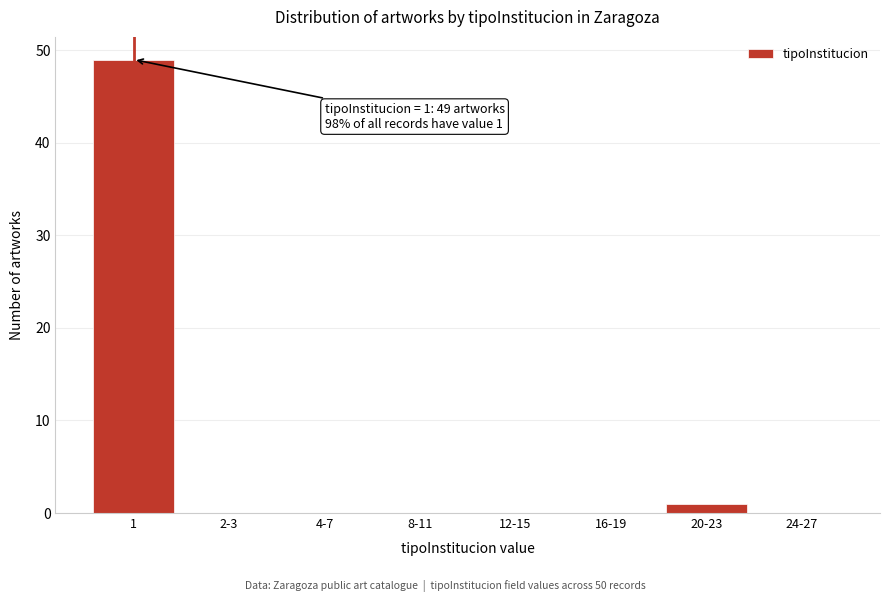

Reading left to right, what are all the values shown in this chart?

1=49	2-3=0	4-7=0	8-11=0	12-15=0	16-19=0	20-23=1	24-27=0